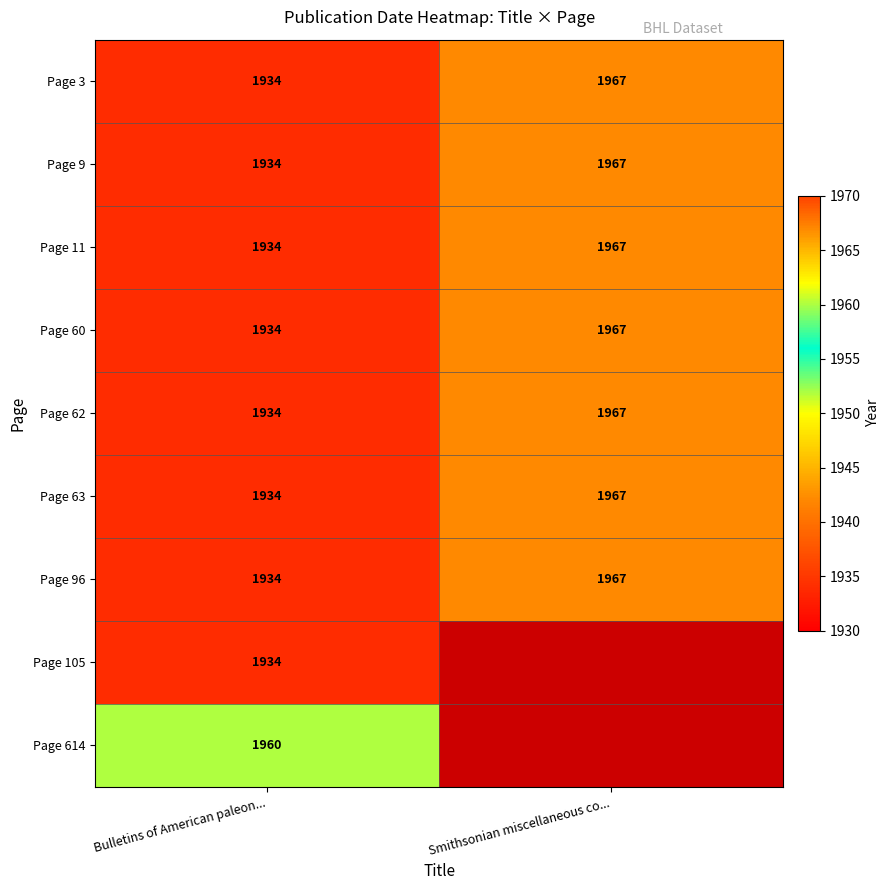

List the labels in order of Page 60 value, largest first.

Smithsonian miscellaneous co..., Bulletins of American paleon...